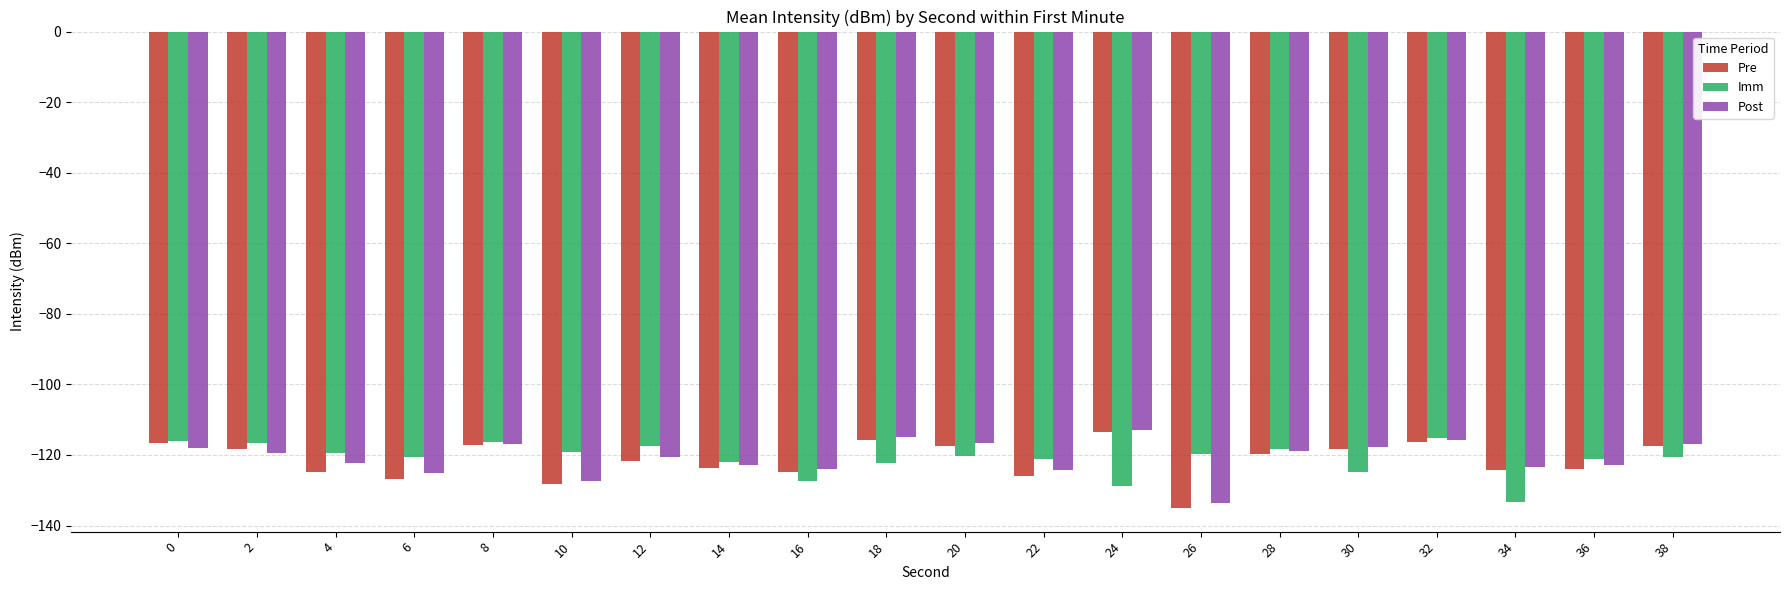

What is the minimum value for Post?

-133.5